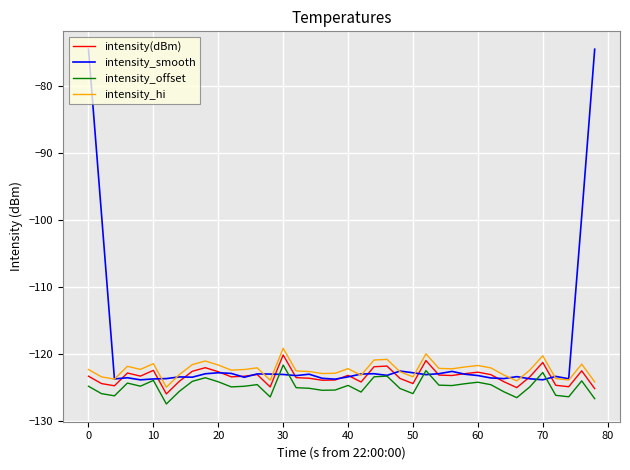

What is the greatest value displayed?

-74.5